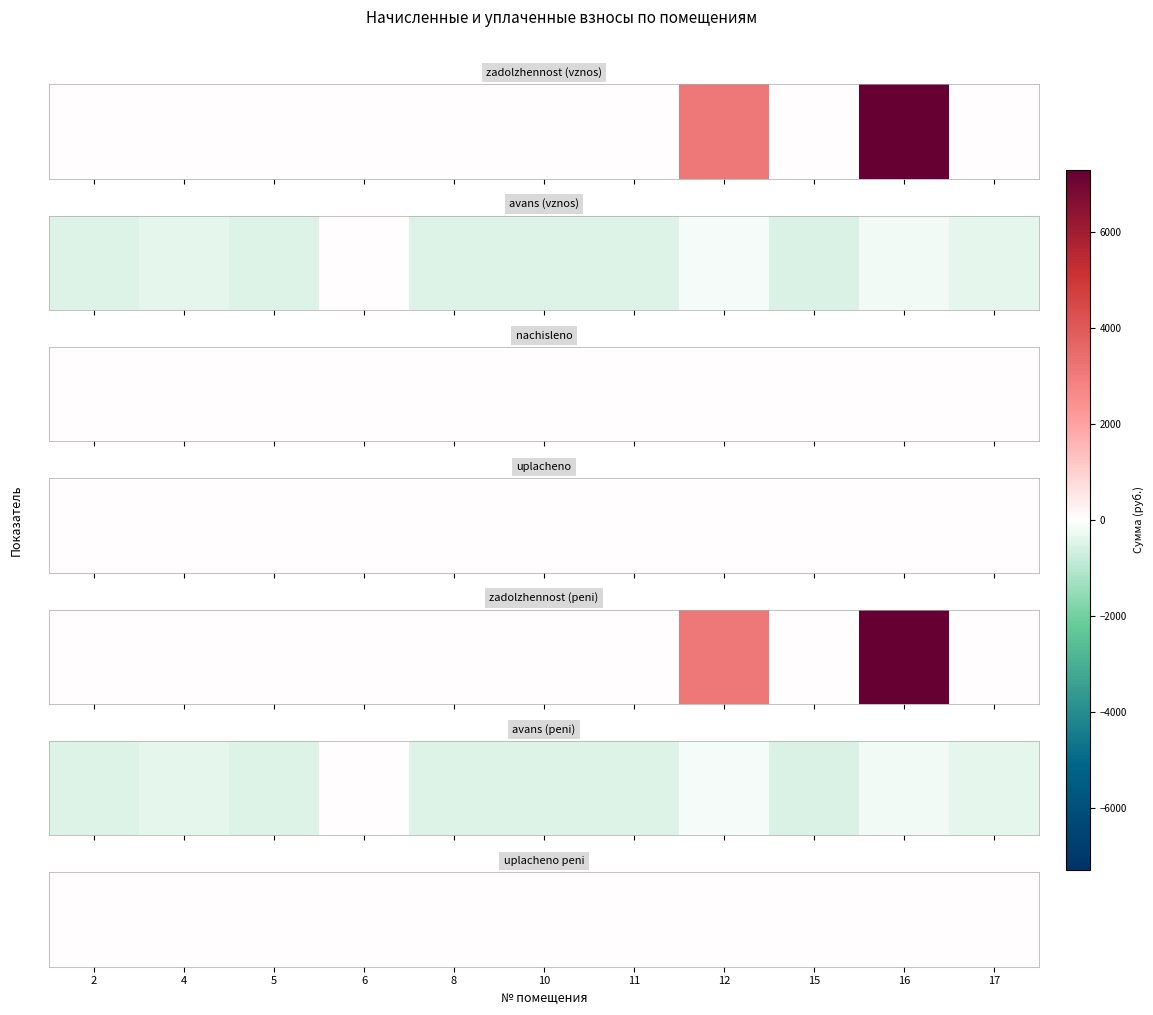

Which has a higher value, 16 or 5?

16